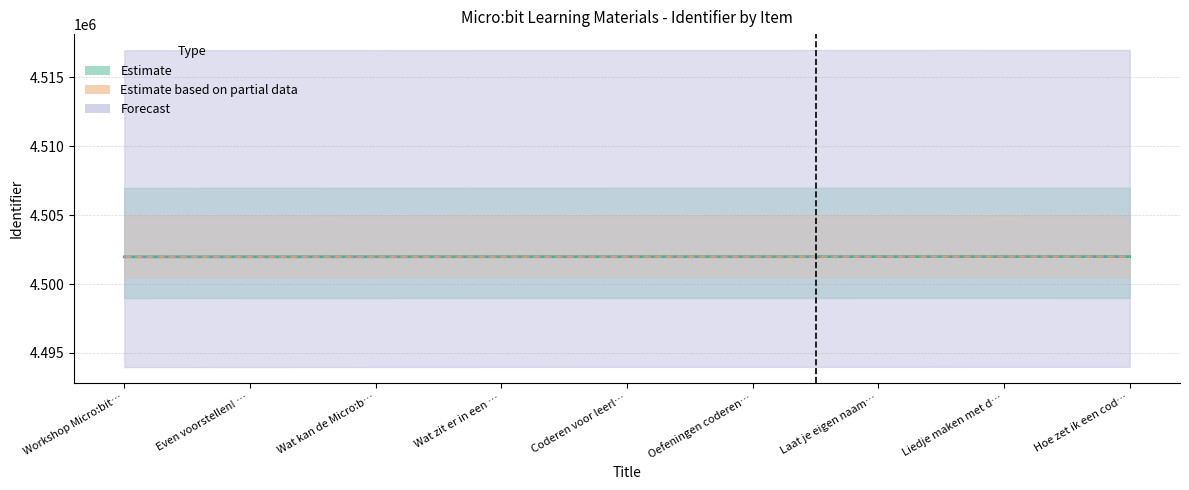

Which category has the lowest value across all series?

Workshop Micro:bit…